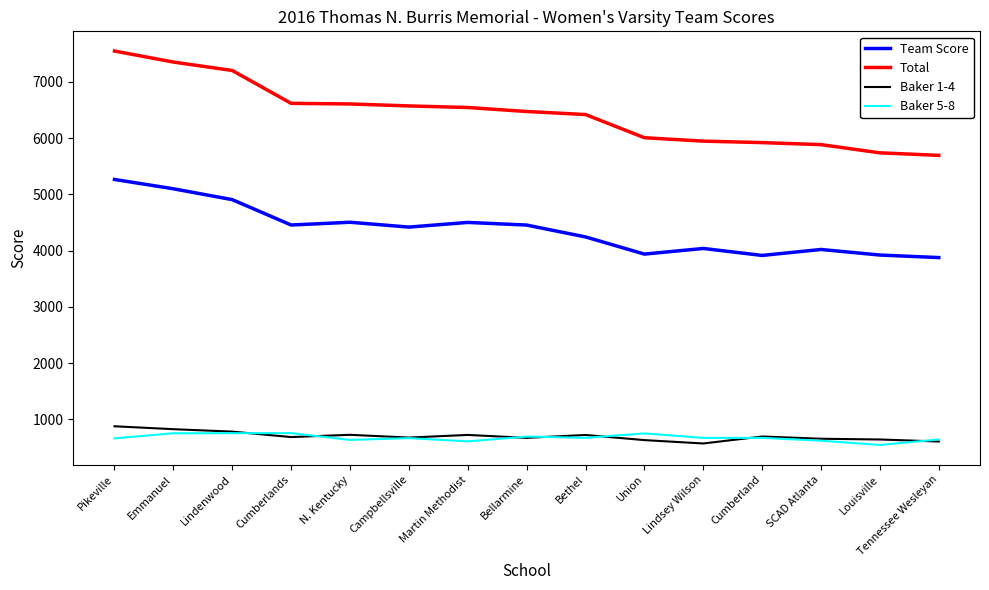

Which series has the widest spread of values?

Total